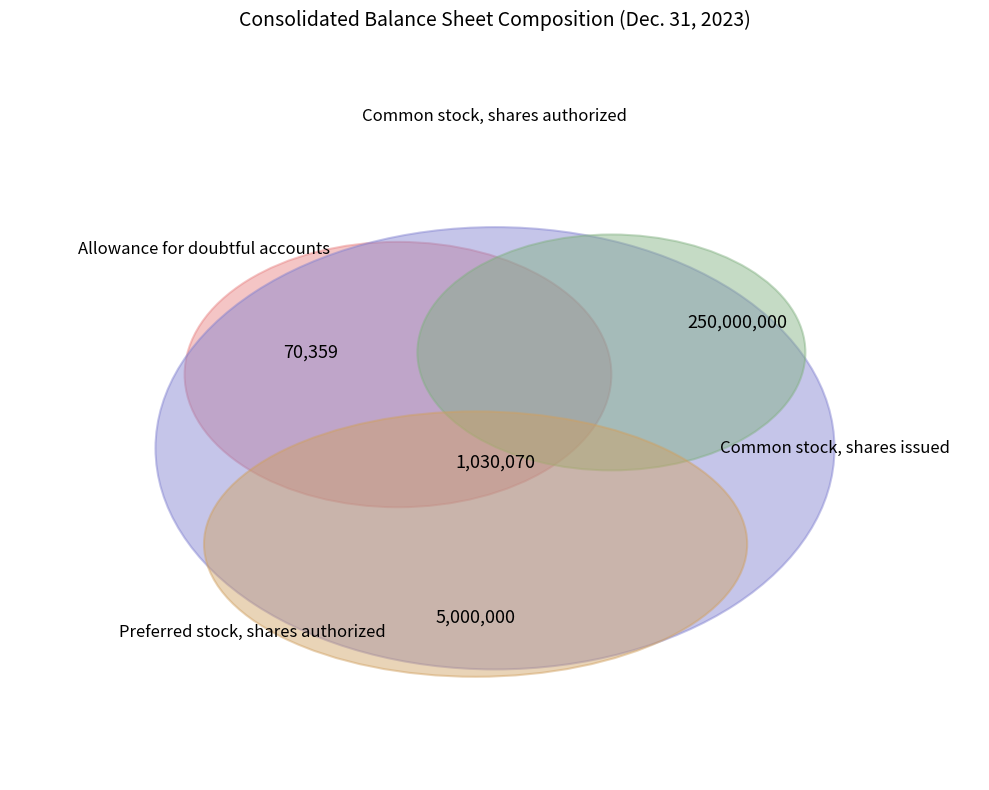

True or false: Common stock, shares authorized accounts for 98% of the total.

True